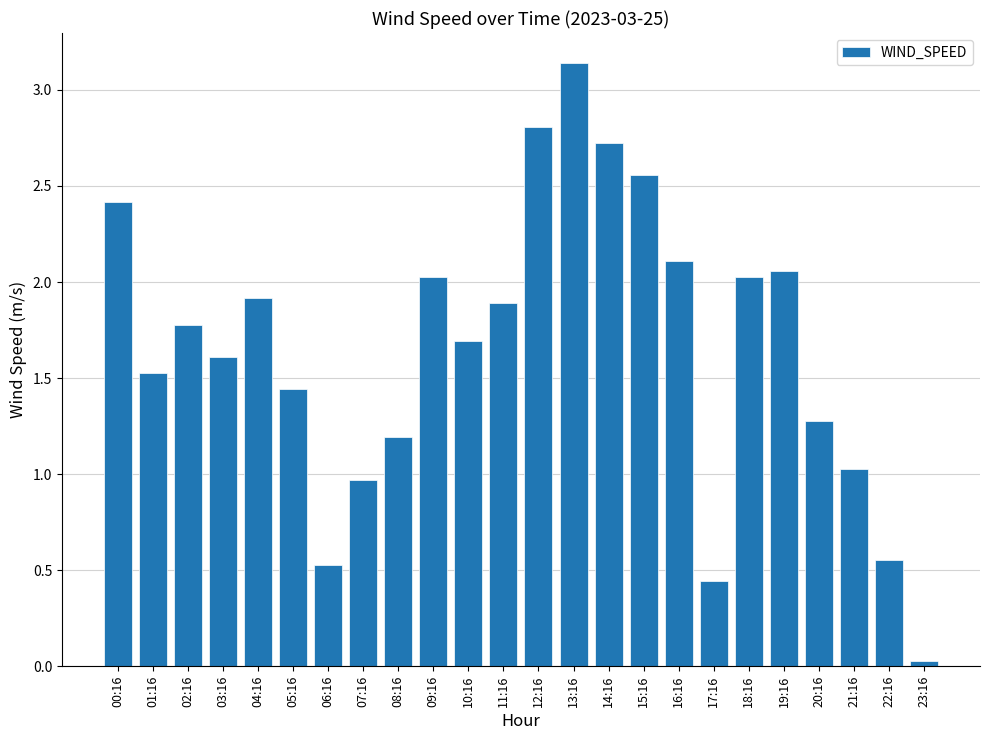

What is the sum of all values?

39.8